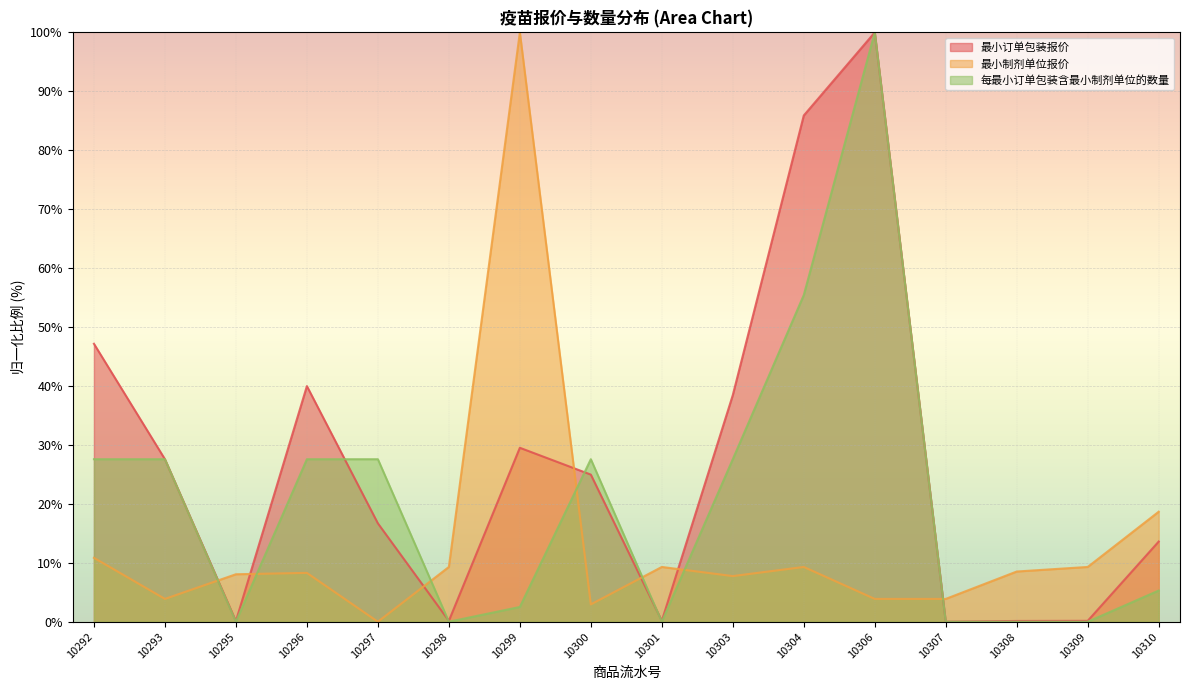

Rank the series by their maximum value, from lowest to highest.

每最小订单包装含最小制剂单位的数量, 最小制剂单位报价, 最小订单包装报价